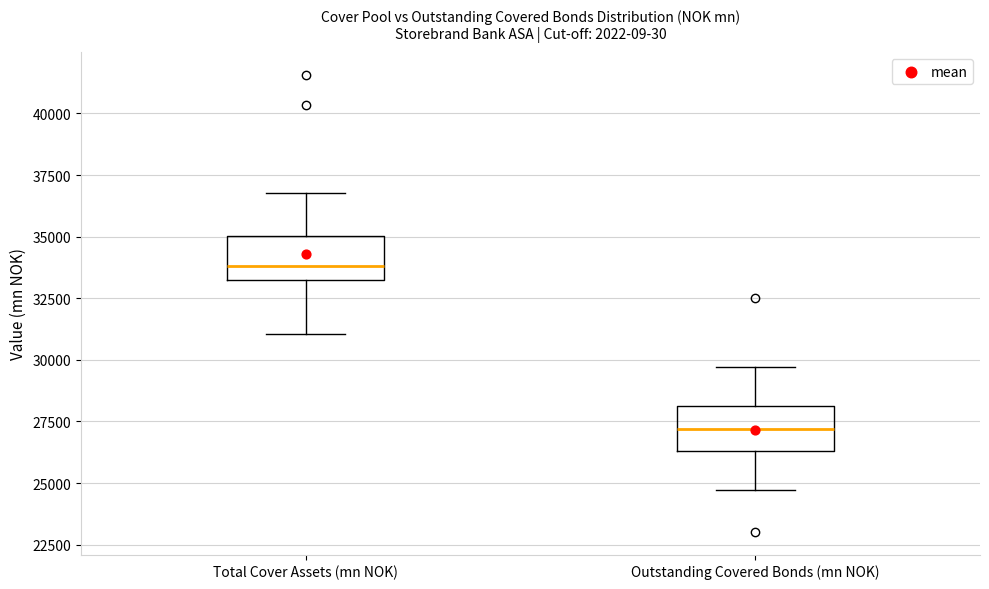

Which box's median line is the lowest?

Outstanding Covered Bonds (mn NOK)